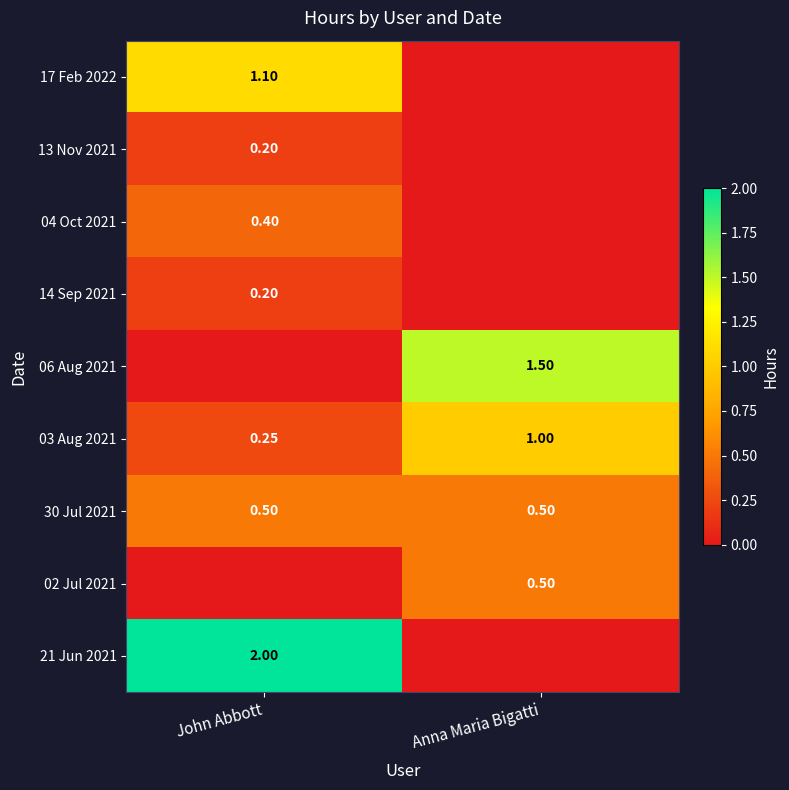

The value of 30 Jul 2021 at Anna Maria Bigatti is 0.5. True or false?

True